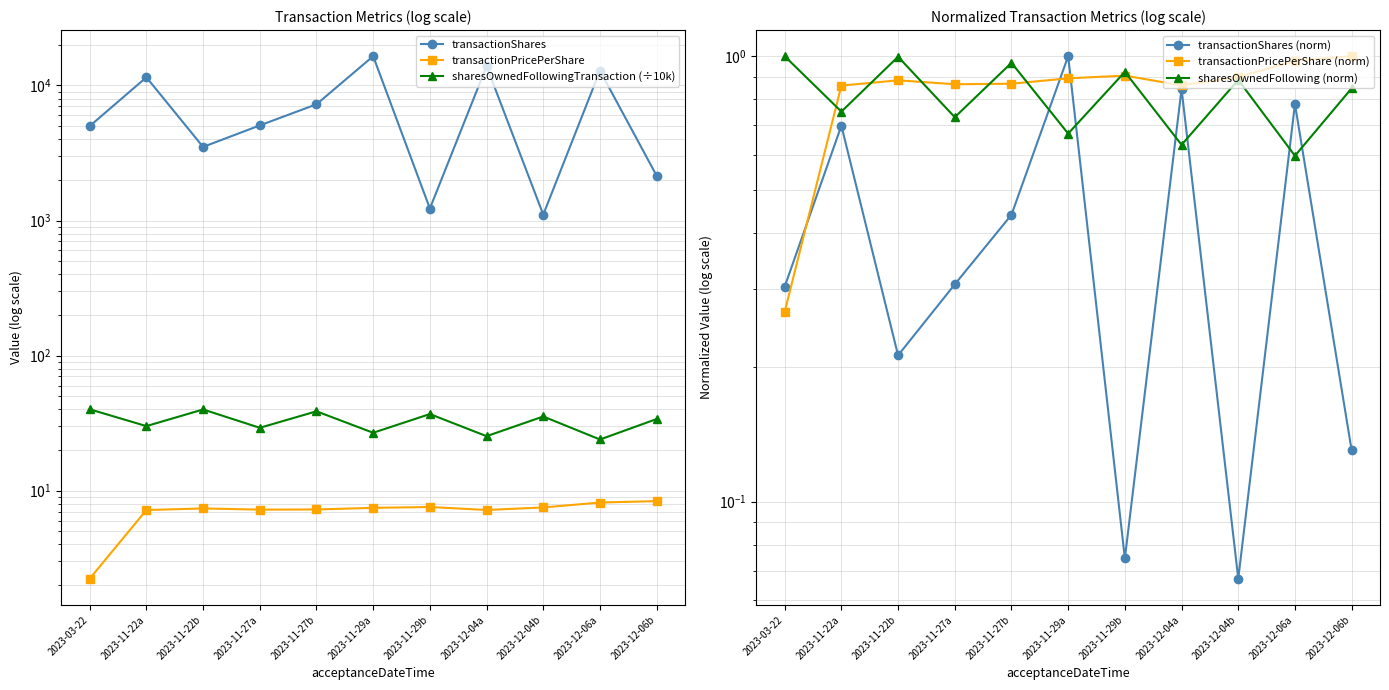

What is the total value across all series at 2023-11-29a?

16498.8